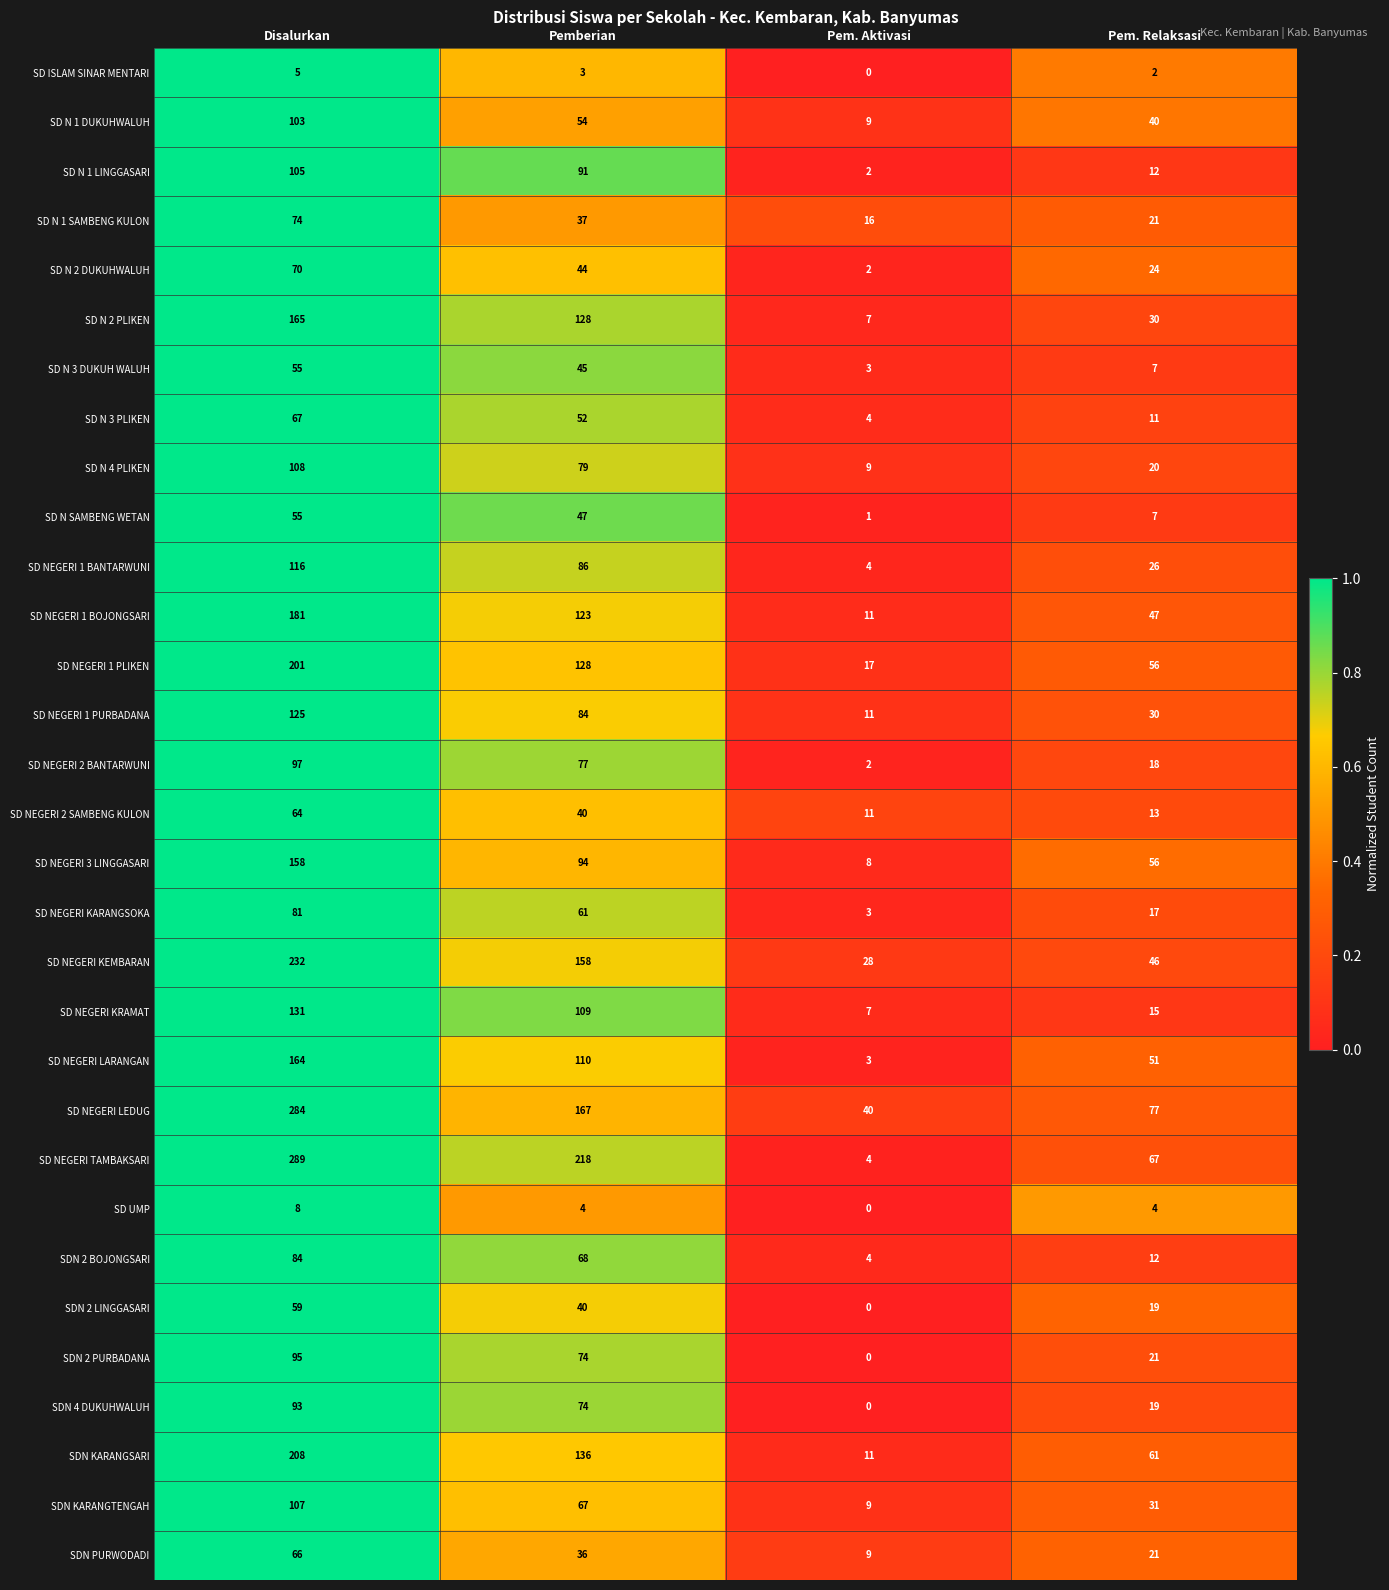

Which series has the largest total across all categories?

SD NEGERI TAMBAKSARI